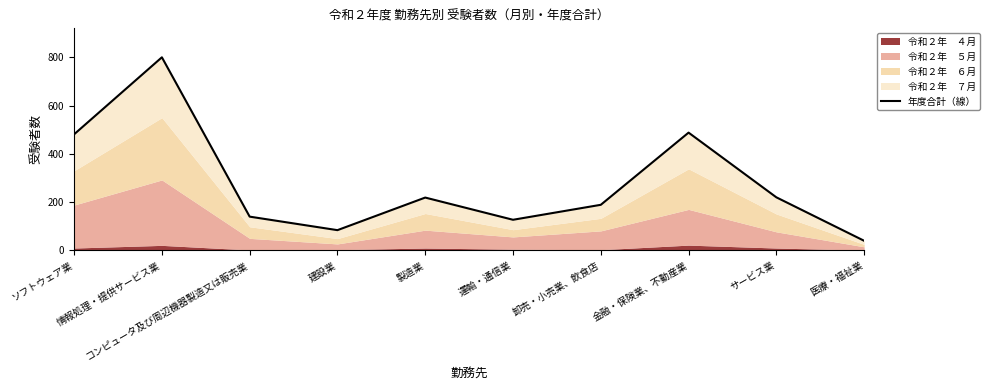

Which label corresponds to the smallest value in the chart?

医療・福祉業